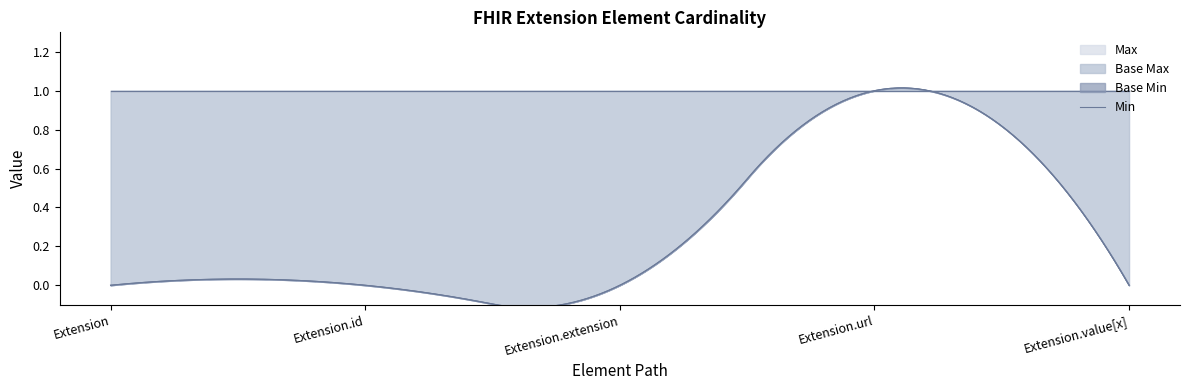

The Min series shows 0 at Extension.value[x]. True or false?

False